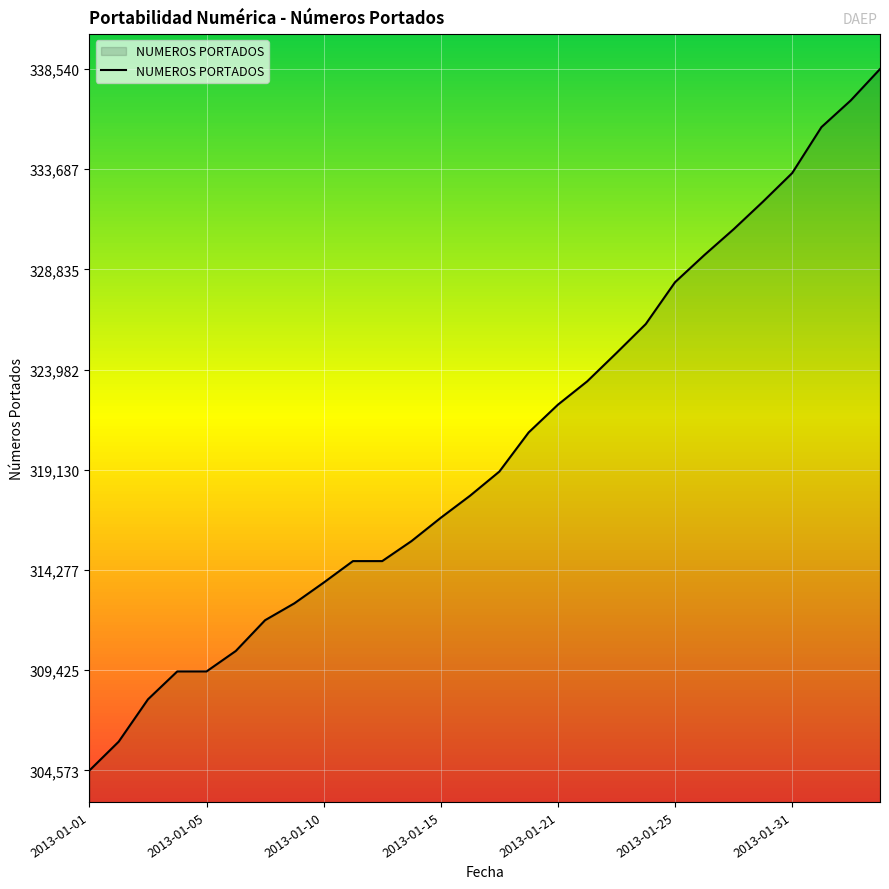

What is the smallest value displayed?

304573